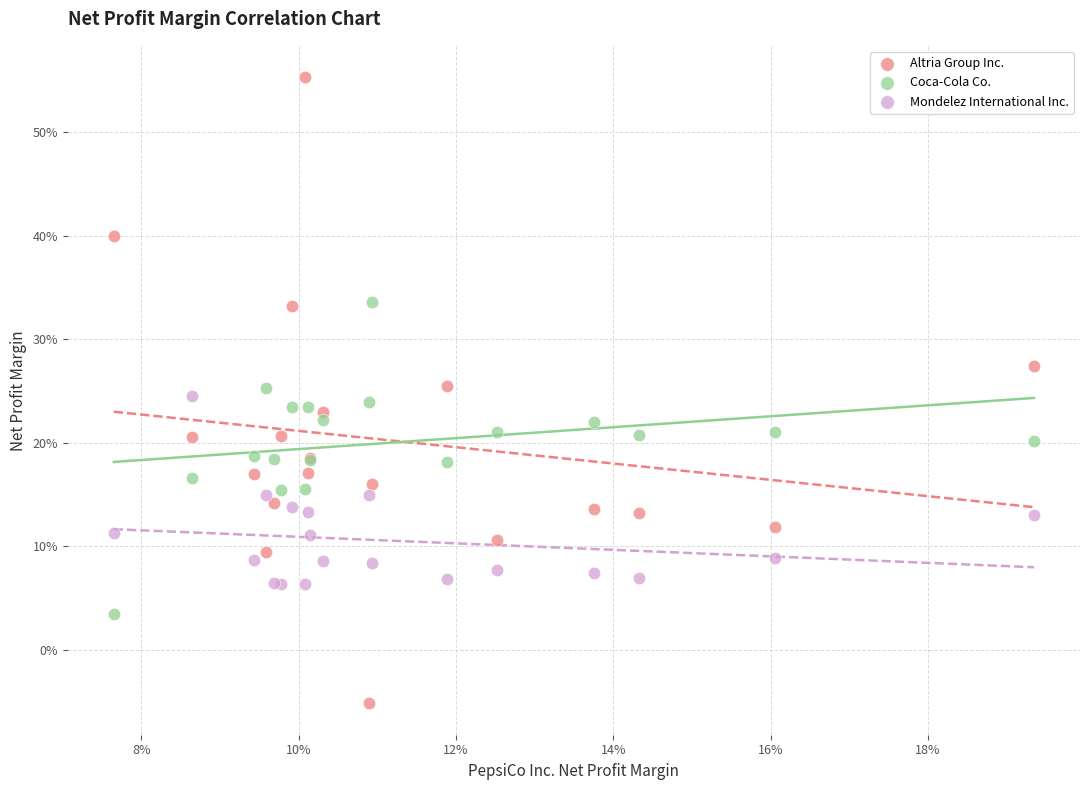

What are all the series names shown in the legend?

Altria Group Inc., Coca-Cola Co., Mondelez International Inc.